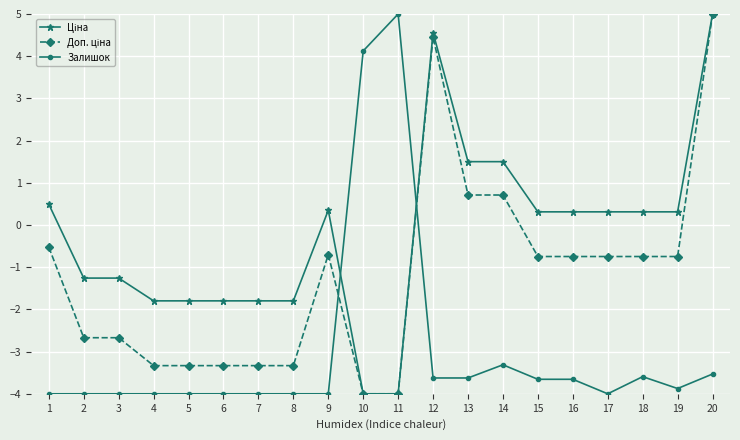

Between 11 and 15, which series saw the biggest shift?

Залишок